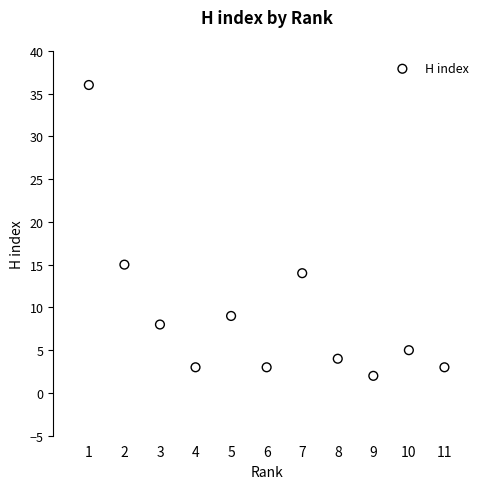

What is the range of X values (max minus min)?

10